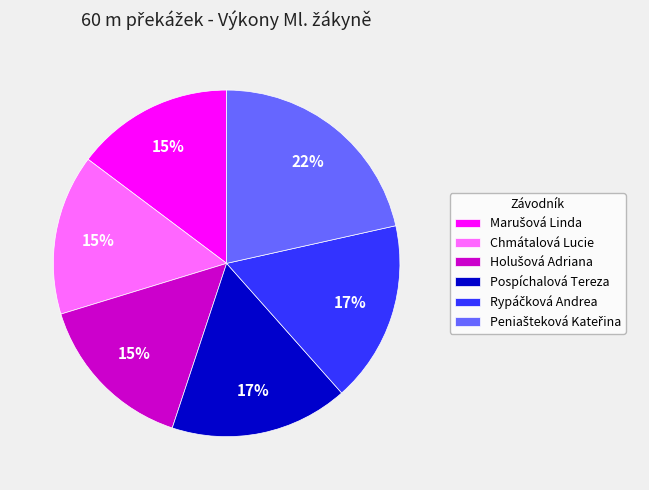

Is there any slice that represents more than half of the pie?

No